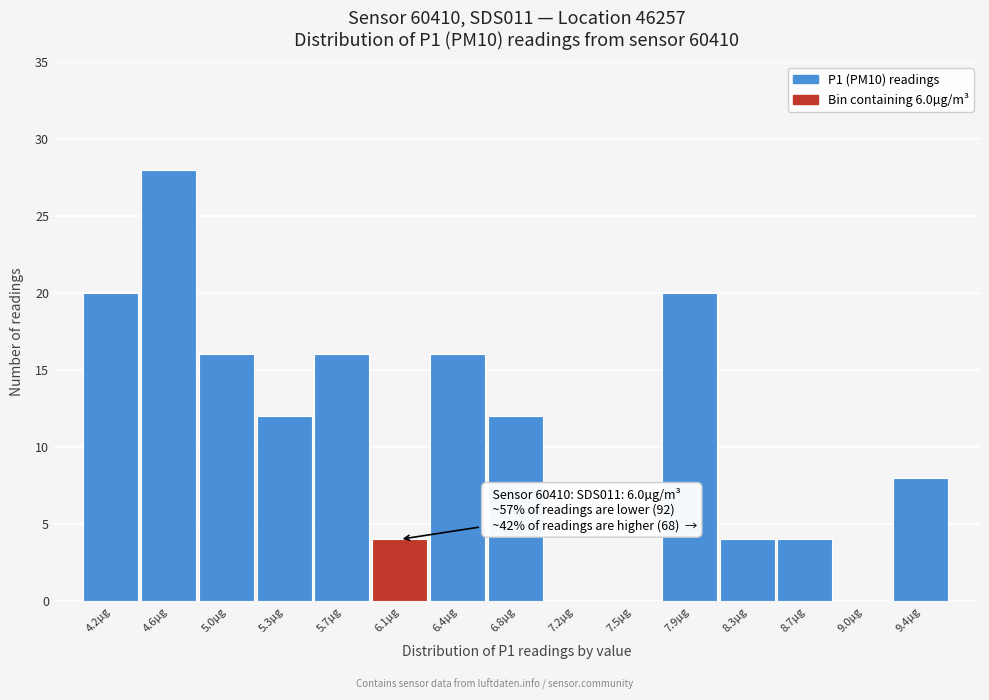

Which range on the x-axis has the tallest bar?

4.40 to 4.80